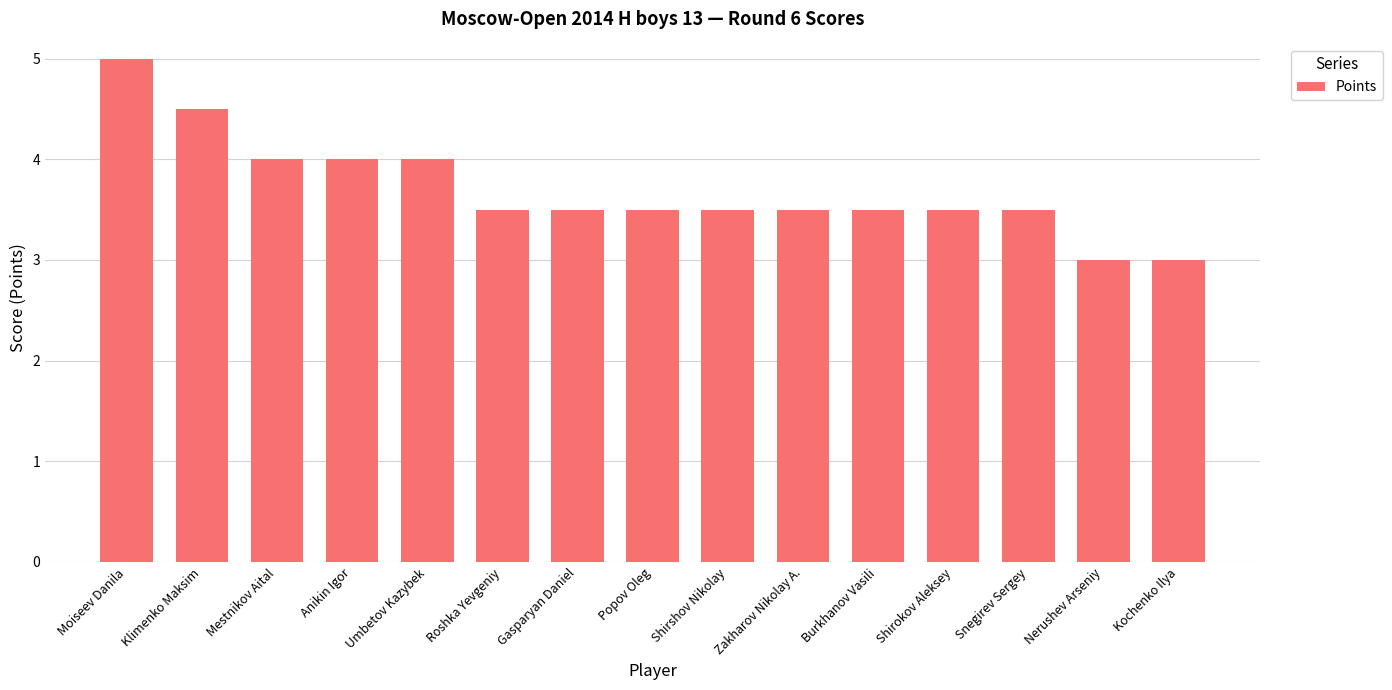

Is it true that the value at Anikin Igor is 6.0?

False